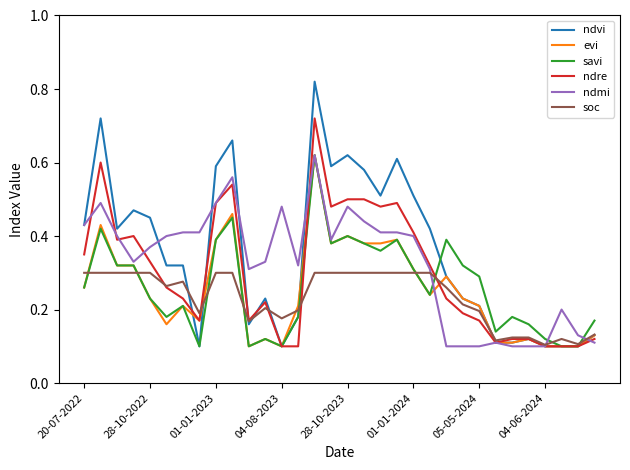

What are all the series names shown in the legend?

ndvi, evi, savi, ndre, ndmi, soc